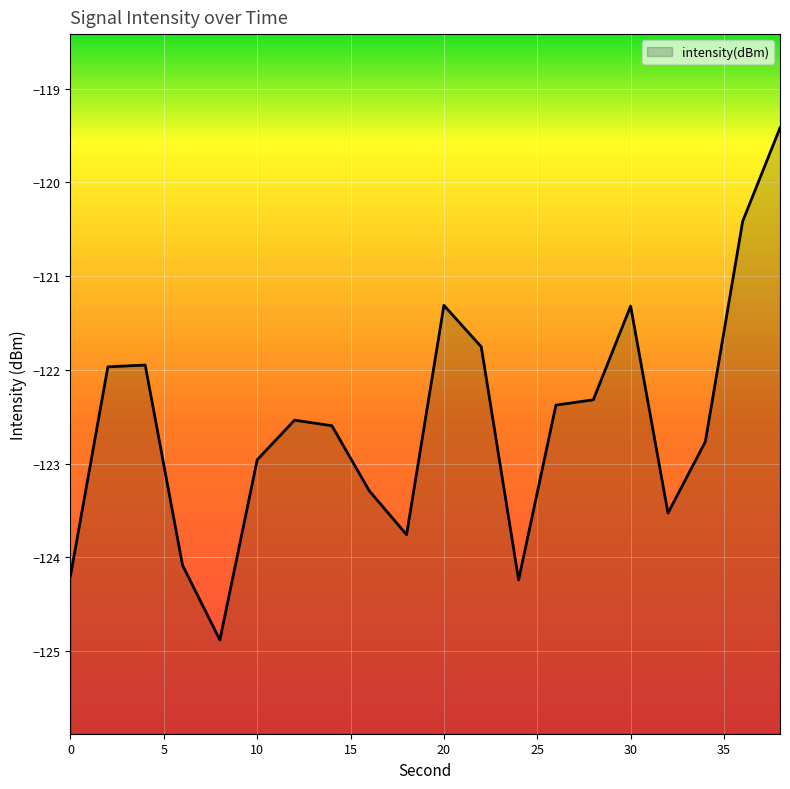

At which label is the value closest to -122?

2